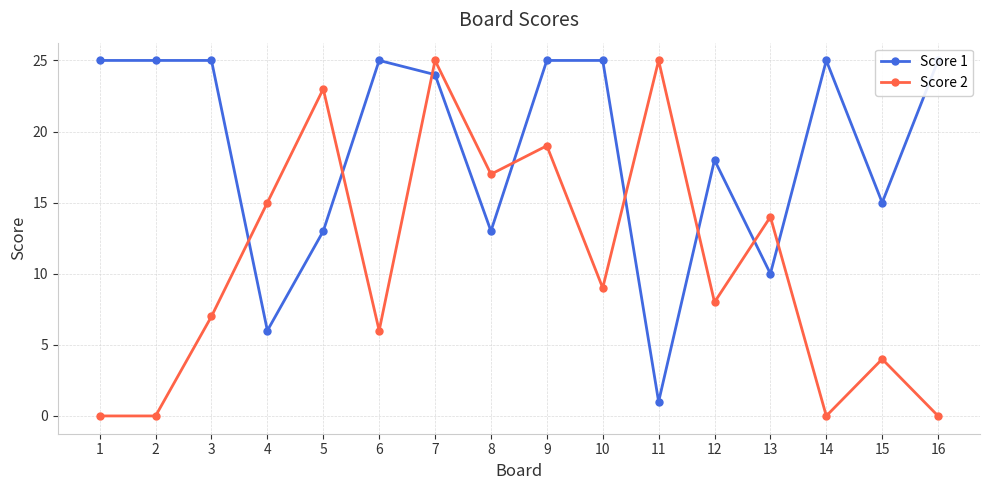

Which has a higher value, 7 or 12?

7